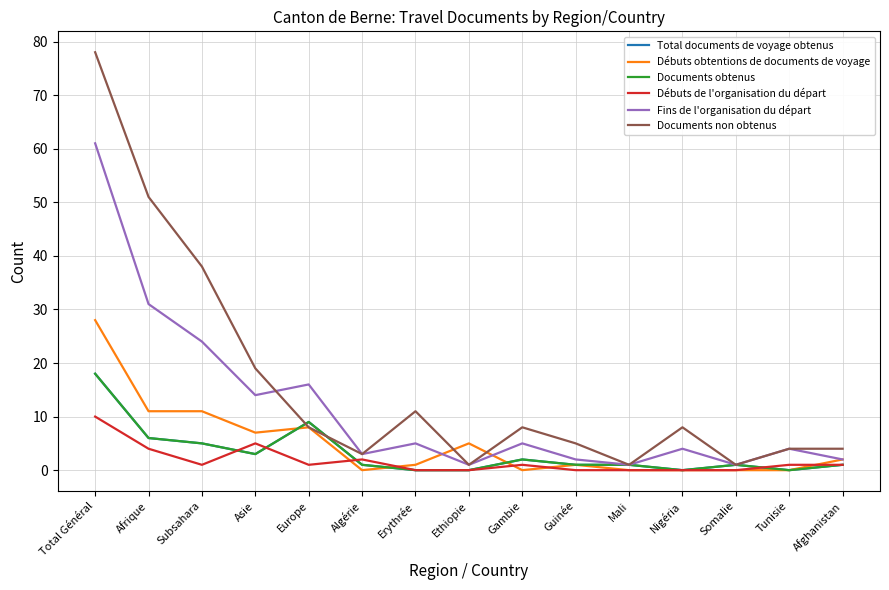

Does the chart display data point markers on the line(s)?

No